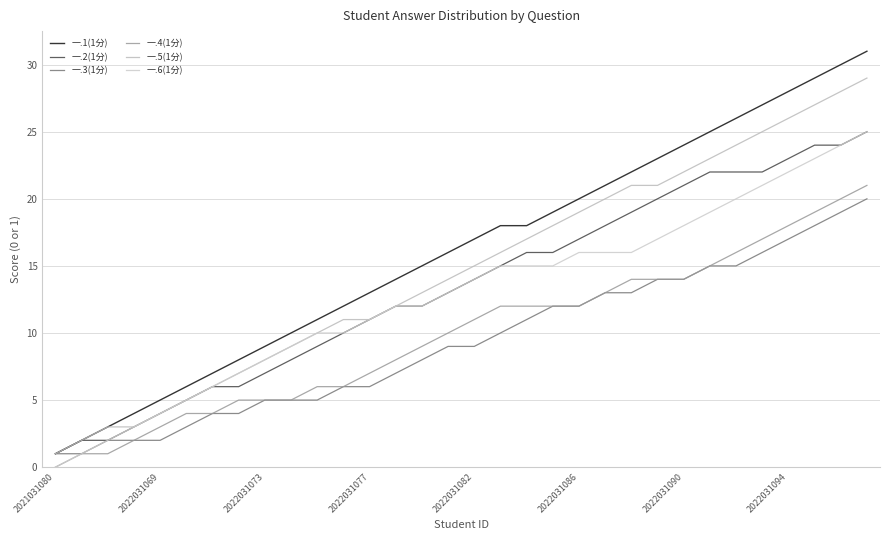

What is the difference between the maximum and second lowest values in the 一.6(1分) series?

24